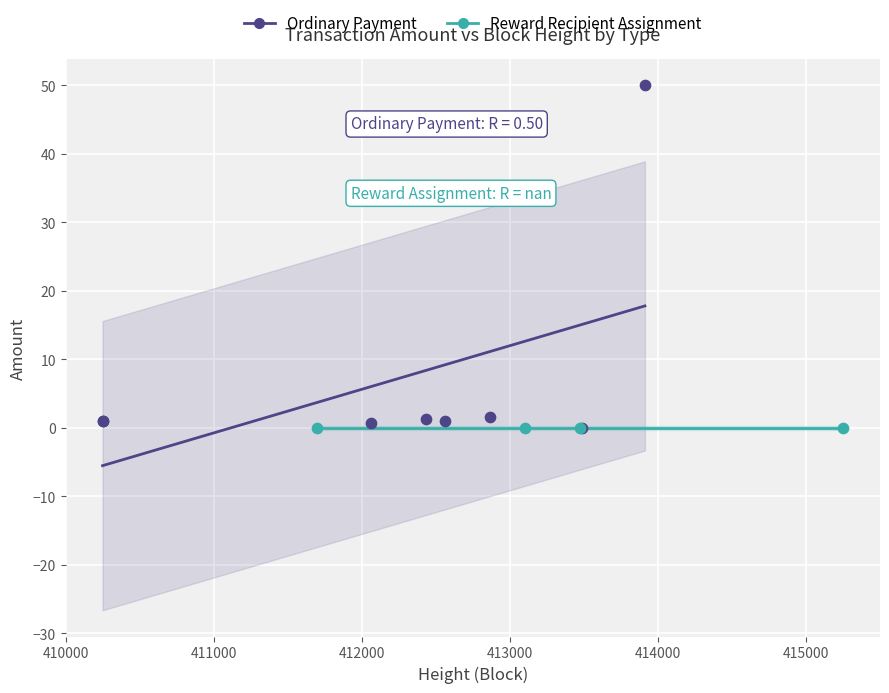

Which series reaches the maximum Y coordinate?

Ordinary Payment